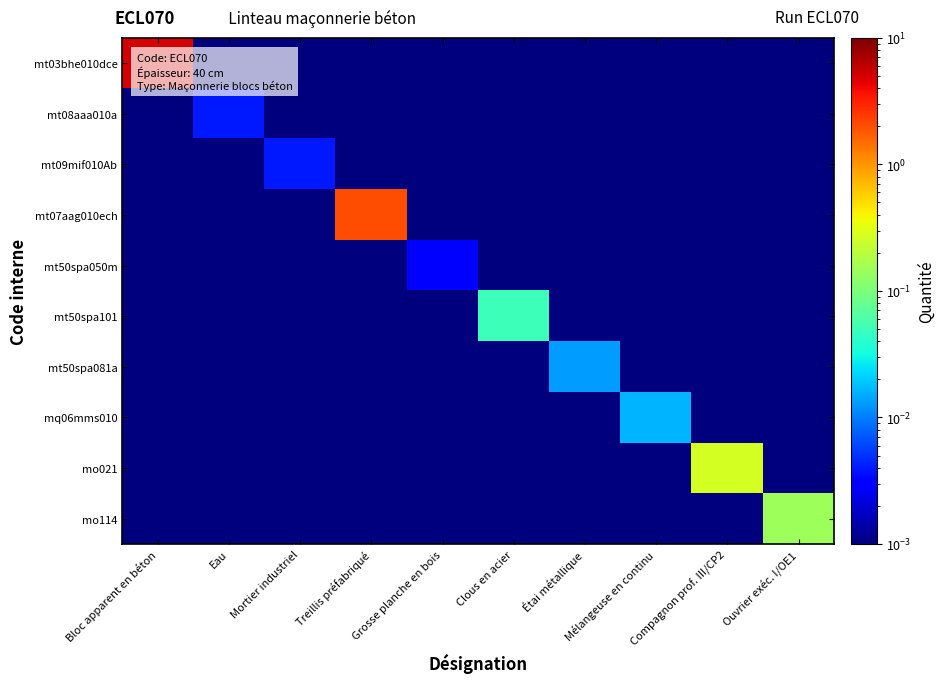

At Étai métallique, list the series in order from largest to smallest.

mt50spa081a, mt03bhe010dce, mt08aaa010a, mt09mif010Ab, mt07aag010ech, mt50spa050m, mt50spa101, mq06mms010, mo021, mo114